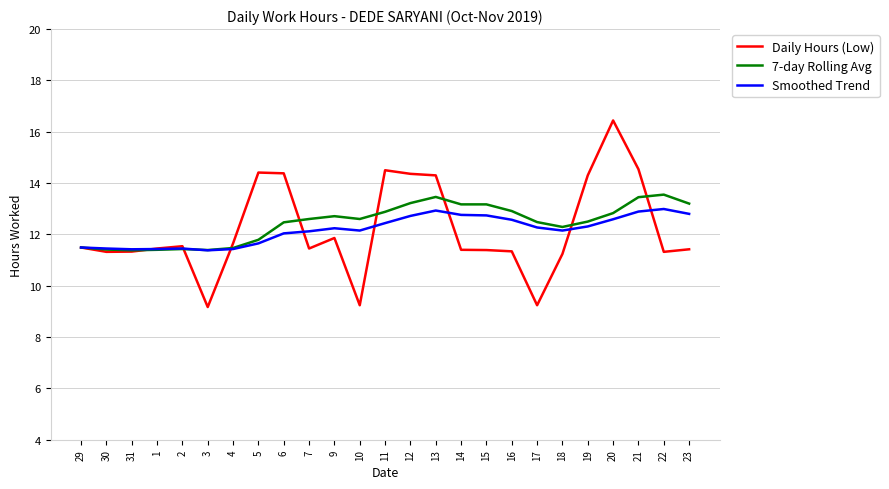

At which category is the sum across all series the highest?

20